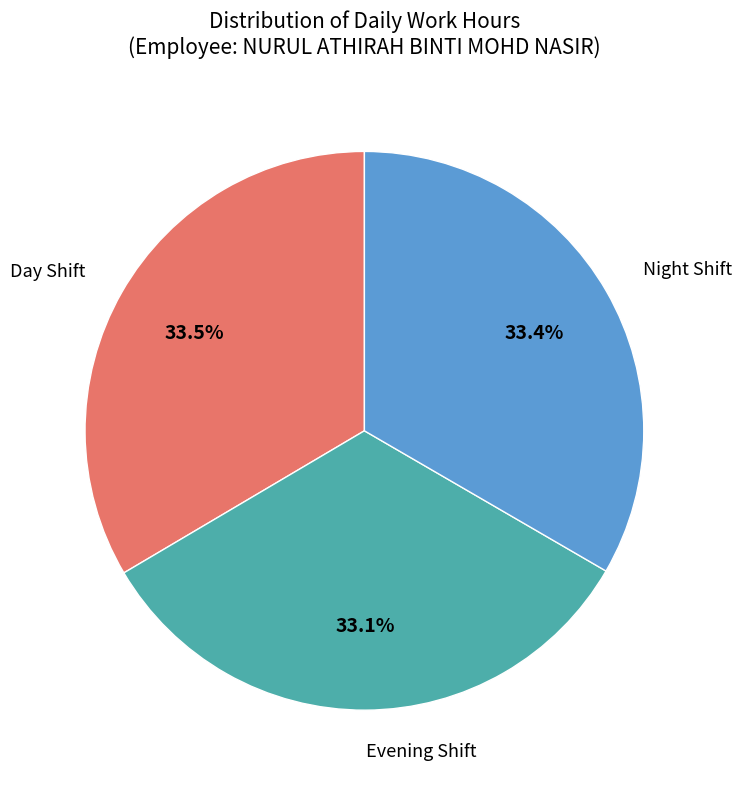

Is there a majority slice in this chart?

No